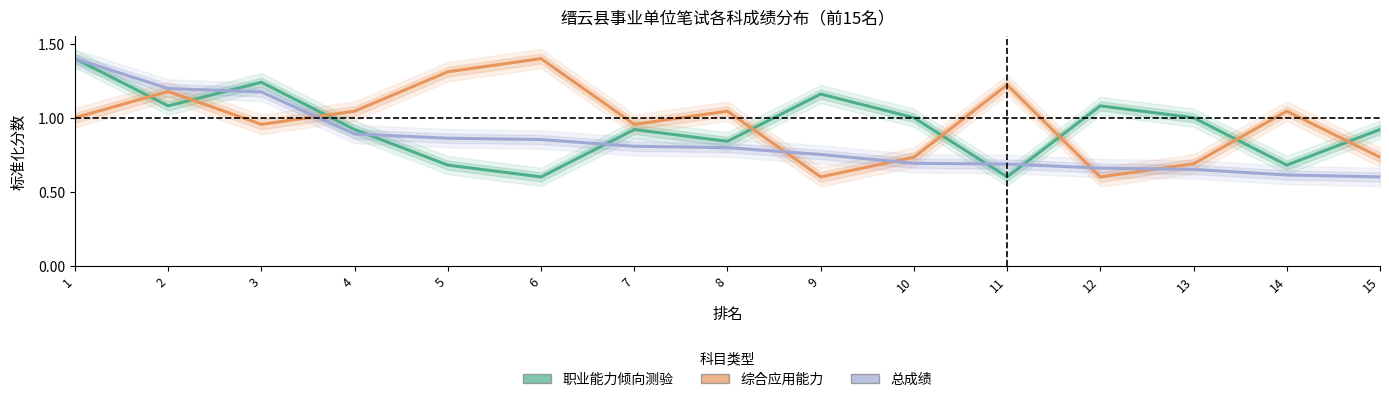

Reading right to left, what are all the values shown in this chart?

职业能力倾向测验: 0.9	0.7	1.0	1.1	0.6	1.0	1.2	0.8	0.9	0.6	0.7	0.9	1.2	1.1	1.4
综合应用能力: 0.7	1.0	0.7	0.6	1.2	0.7	0.6	1.0	1.0	1.4	1.3	1.0	1.0	1.2	1.0
总成绩: 0.6	0.6	0.7	0.7	0.7	0.7	0.8	0.8	0.8	0.9	0.9	0.9	1.2	1.2	1.4